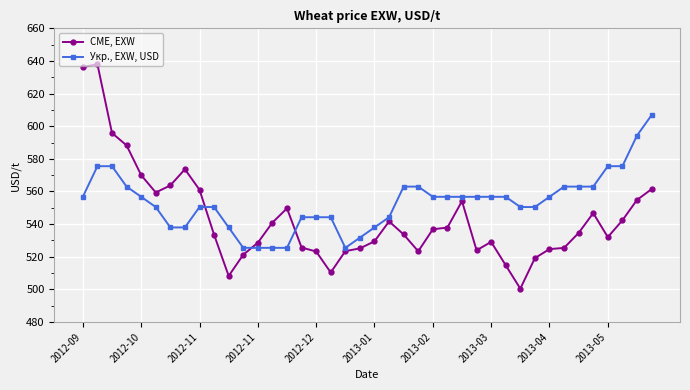

List the series in order of their overall mean, highest first.

Укр., EXW, USD, CME, EXW